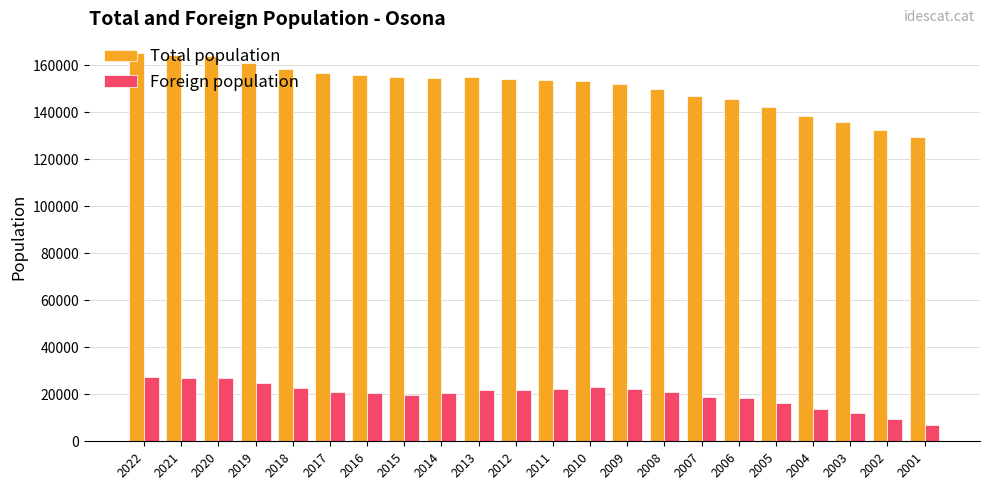

The value of Foreign population at 2020 is 26872. True or false?

True